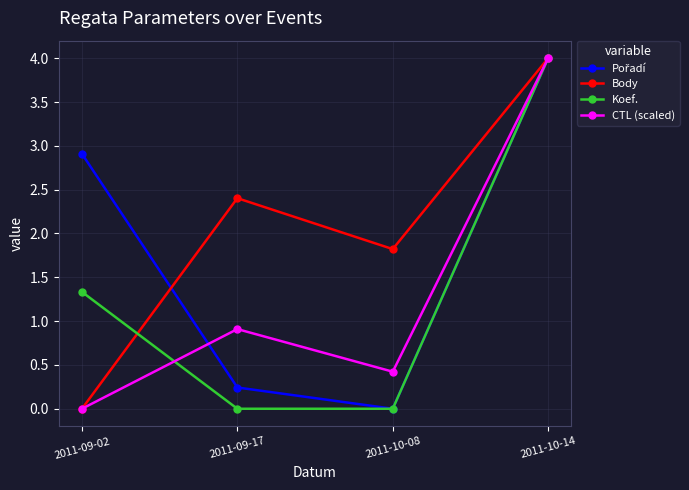

List the labels in order of CTL (scaled) value, largest first.

2011-10-14, 2011-09-17, 2011-10-08, 2011-09-02